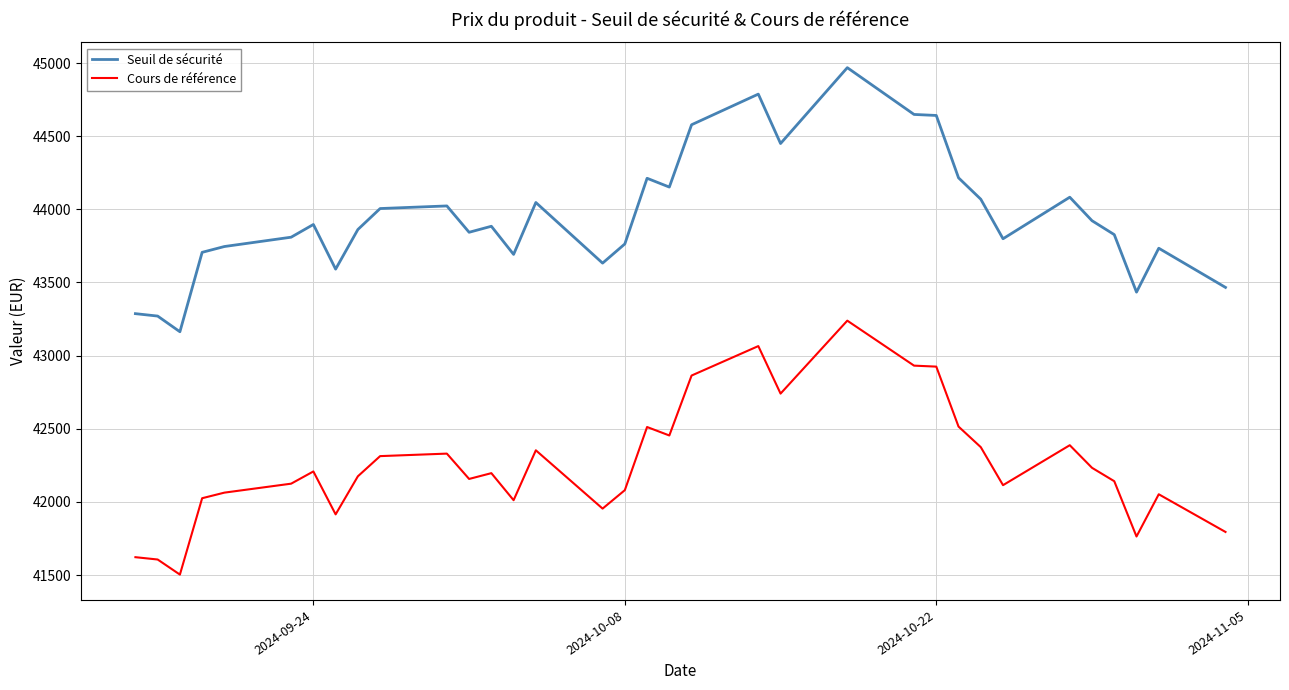

What is the smallest value displayed?

41503.1